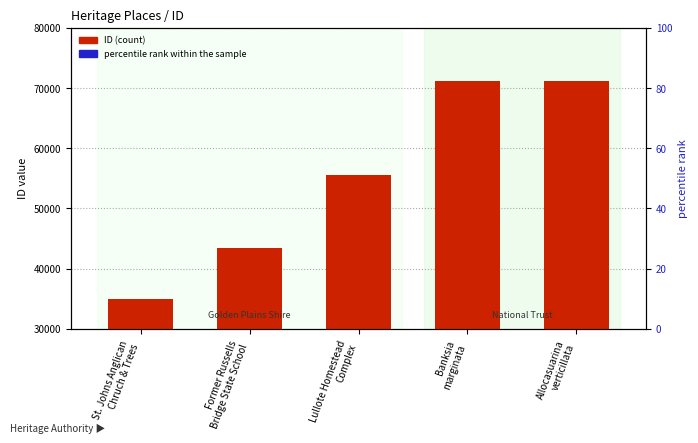

Where does the percentile rank within sample series first go above 4?

Lullote Homestead
Complex